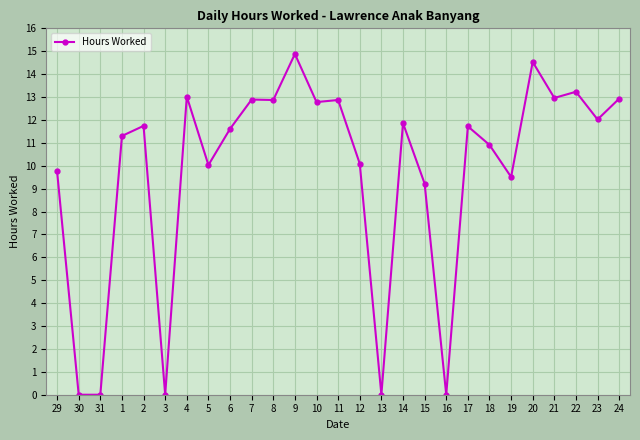

How many categories are shown in the chart?

27